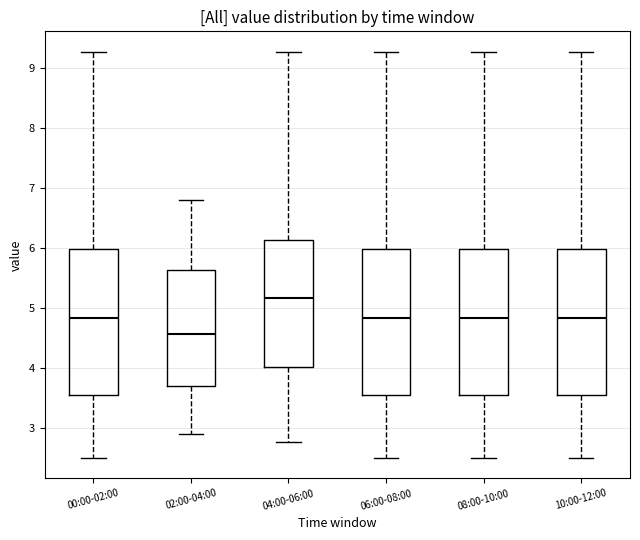

Reading left to right, transcribe this box plot: for each box, give where its median line is, the range the box spans, and where its two whiskers end, as read against the y-axis. The values are not printed on the chart, so give them approximately, as read against the axis.

00:00-02:00: median 4.8, box 3.6 to 6.0, whiskers 2.5 to 9.3
02:00-04:00: median 4.6, box 3.7 to 5.6, whiskers 2.9 to 6.8
04:00-06:00: median 5.2, box 4.0 to 6.1, whiskers 2.8 to 9.3
06:00-08:00: median 4.8, box 3.6 to 6.0, whiskers 2.5 to 9.3
08:00-10:00: median 4.8, box 3.6 to 6.0, whiskers 2.5 to 9.3
10:00-12:00: median 4.8, box 3.6 to 6.0, whiskers 2.5 to 9.3